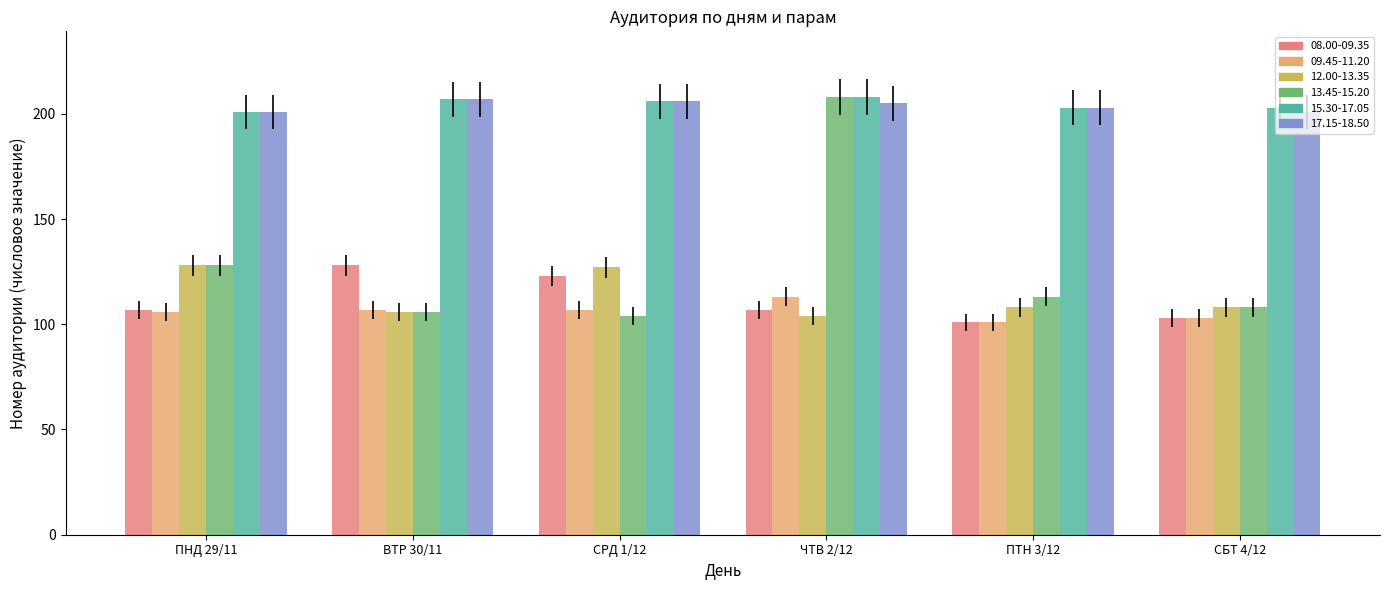

How many groups of bars are there?

6